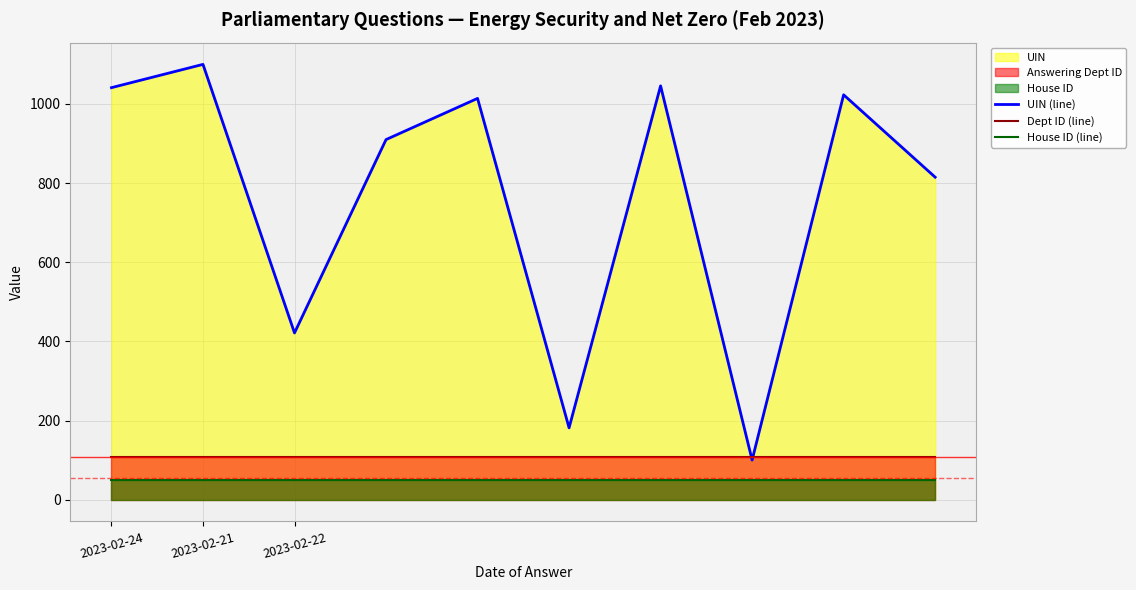

What is the difference between the maximum and minimum values in the UIN (line) series?

1000.0